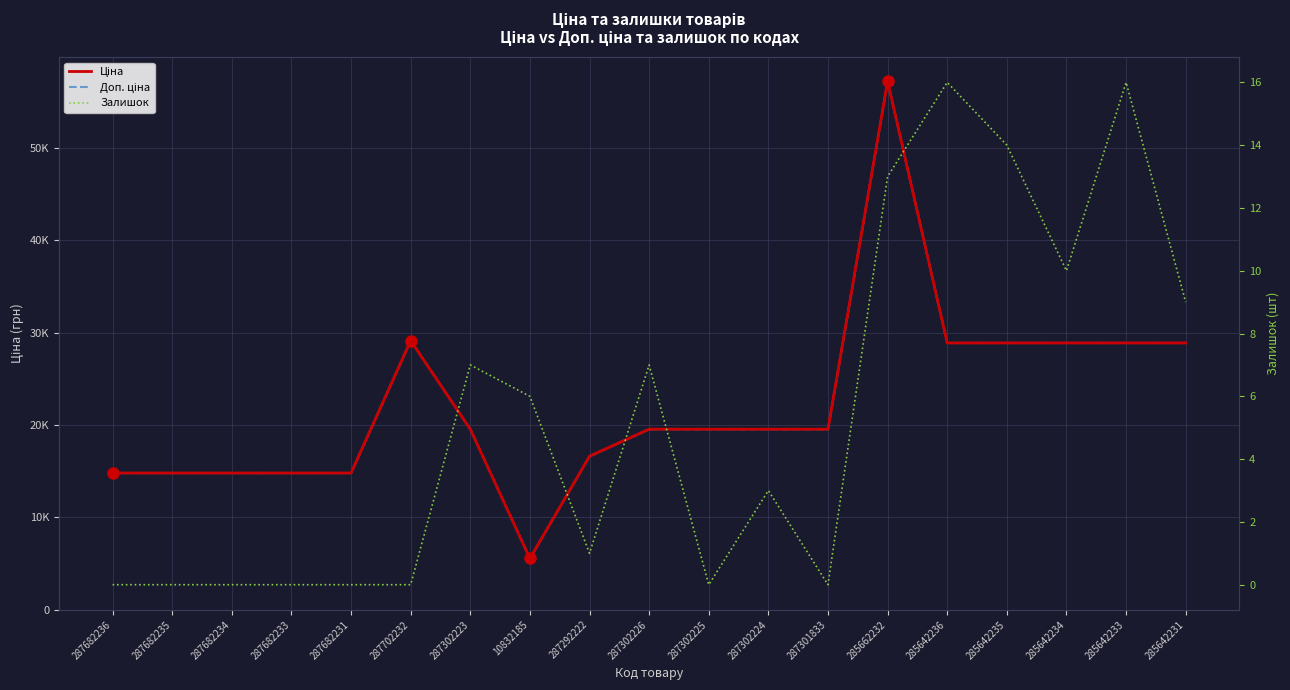

Does the chart have visible grid lines?

Yes